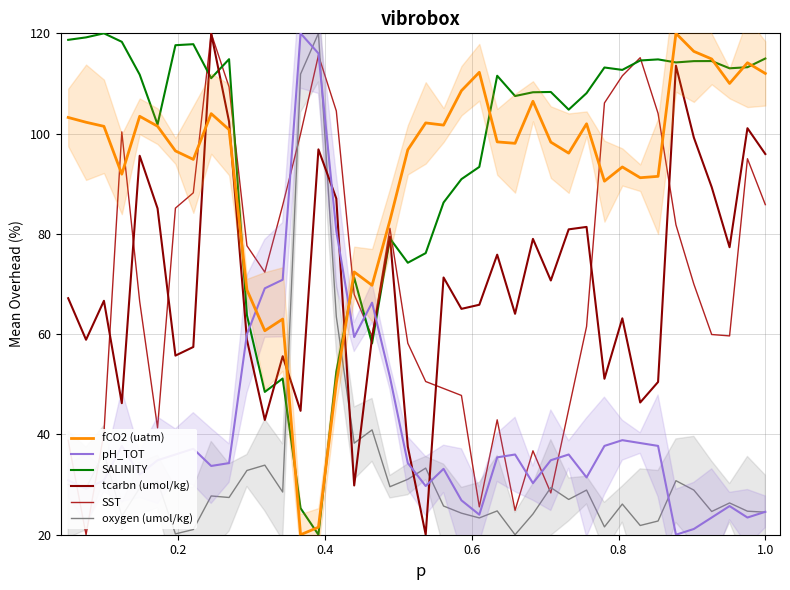

Does the chart have visible grid lines?

Yes